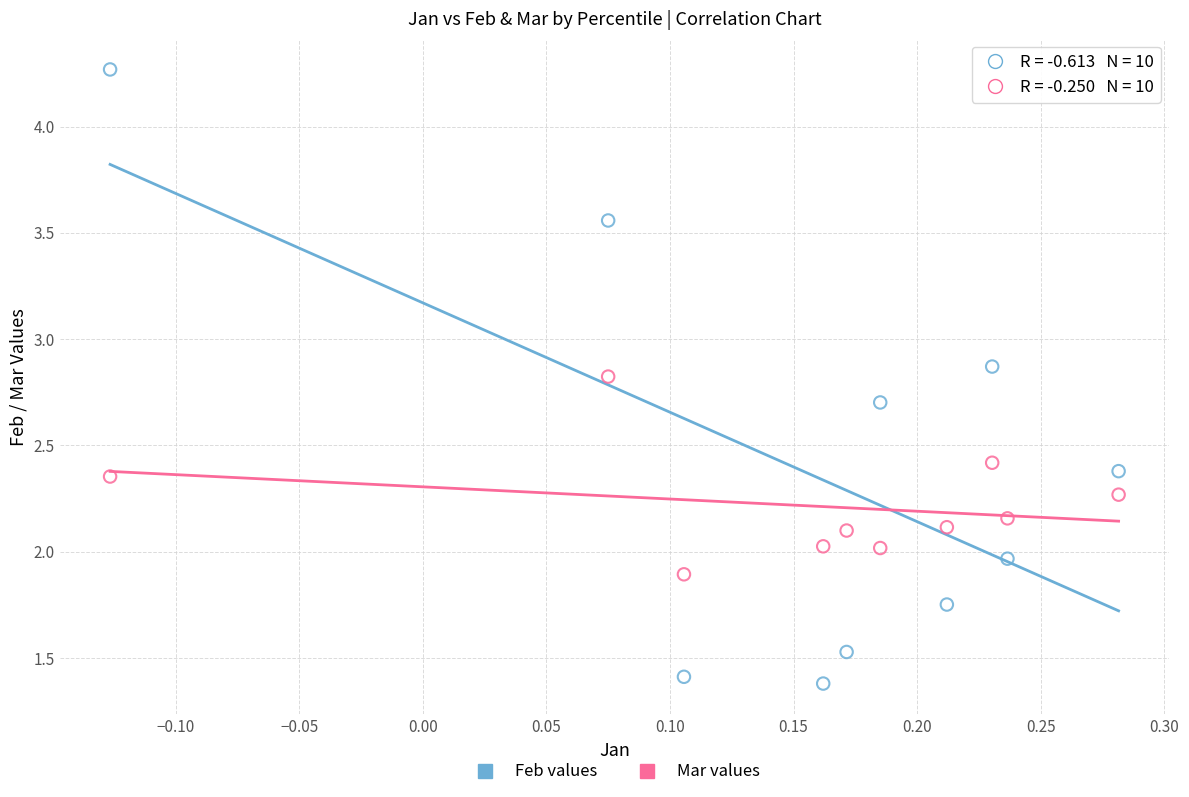

Which series has the widest spread of Y values?

Feb values